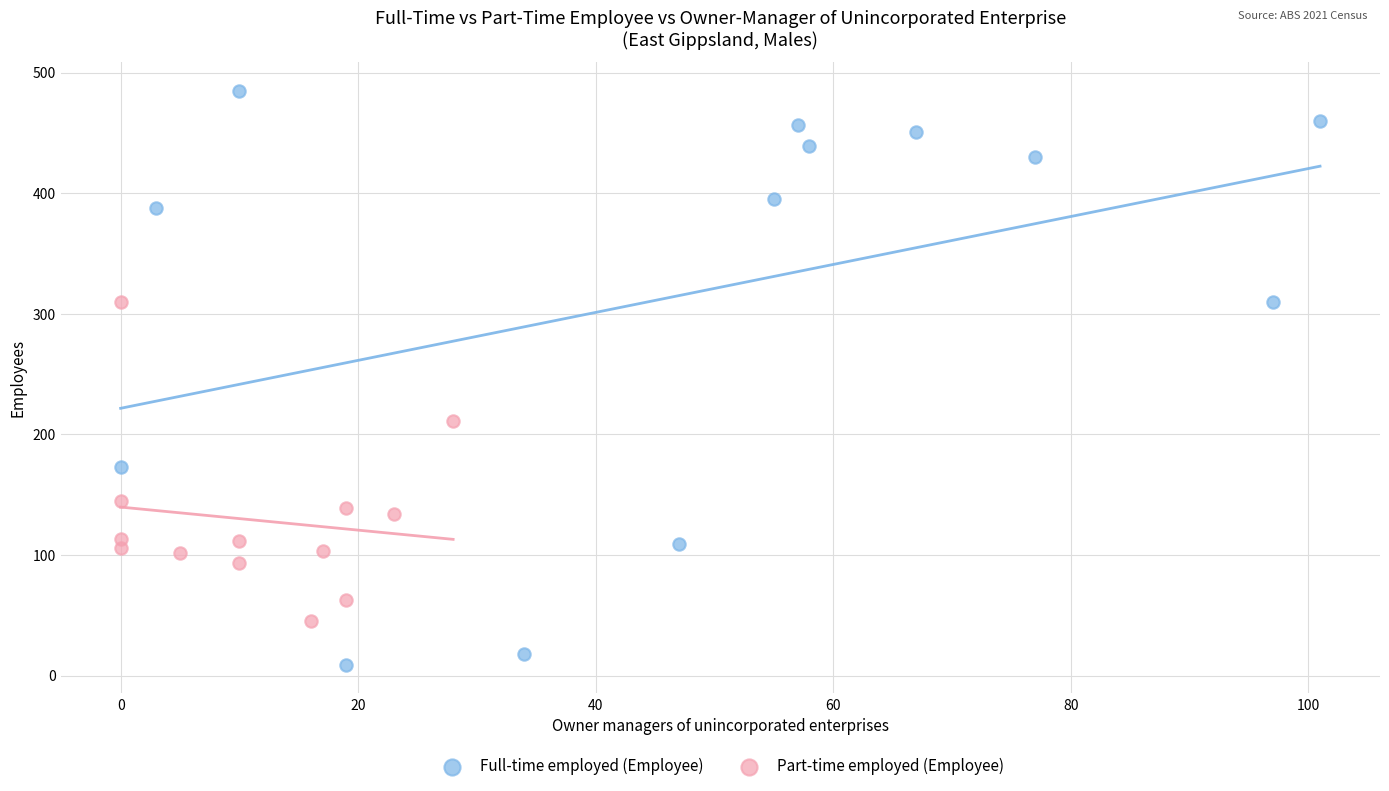

Which series has the widest spread of Y values?

Full-time employed (Employee)